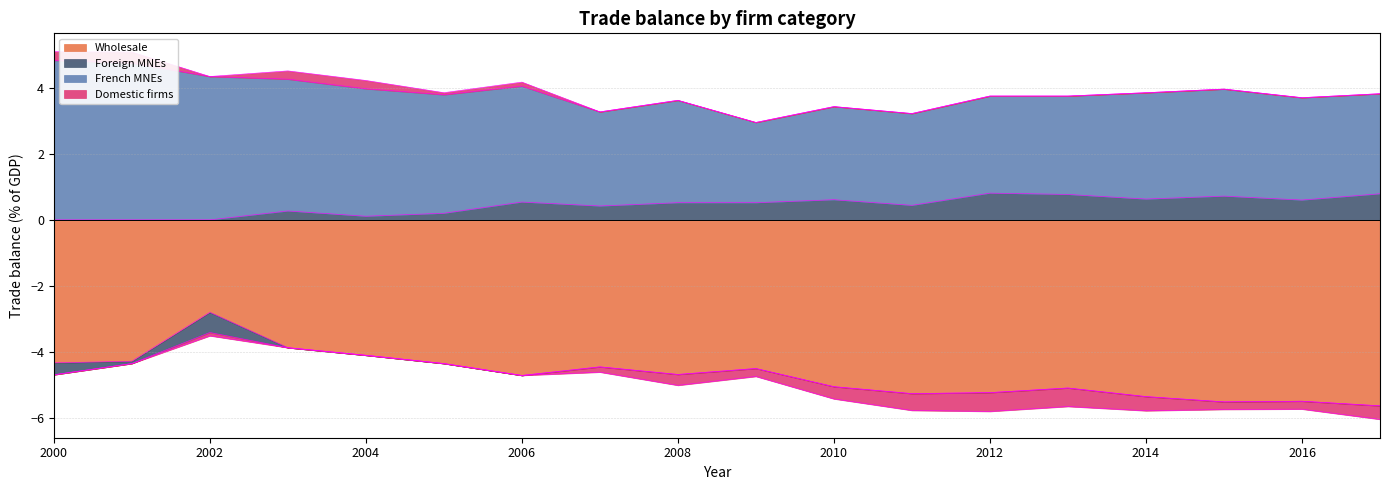

Is it true that Wholesale equals -3.9 at 2003?

True